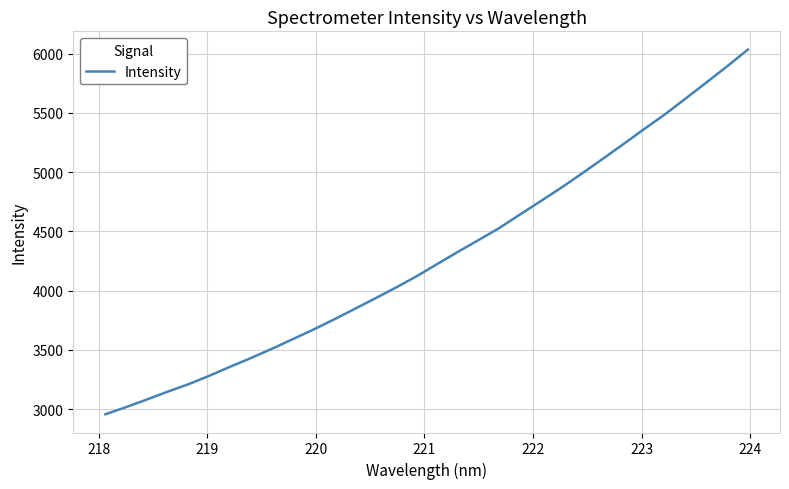

What is the difference between the second highest and minimum values?

2937.6